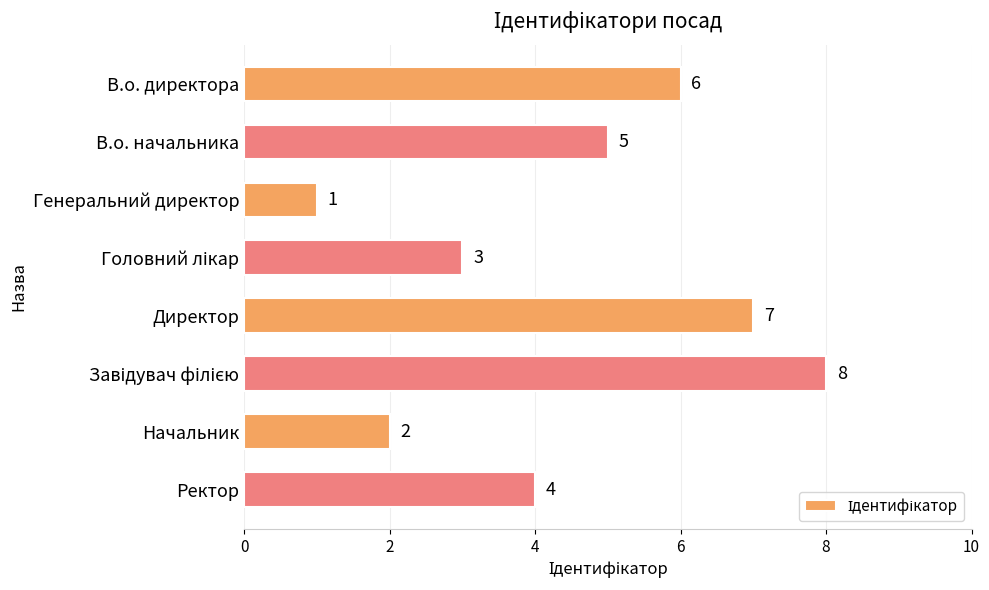

Reading top to bottom, transcribe all the data shown in this chart.

6	5	1	3	7	8	2	4